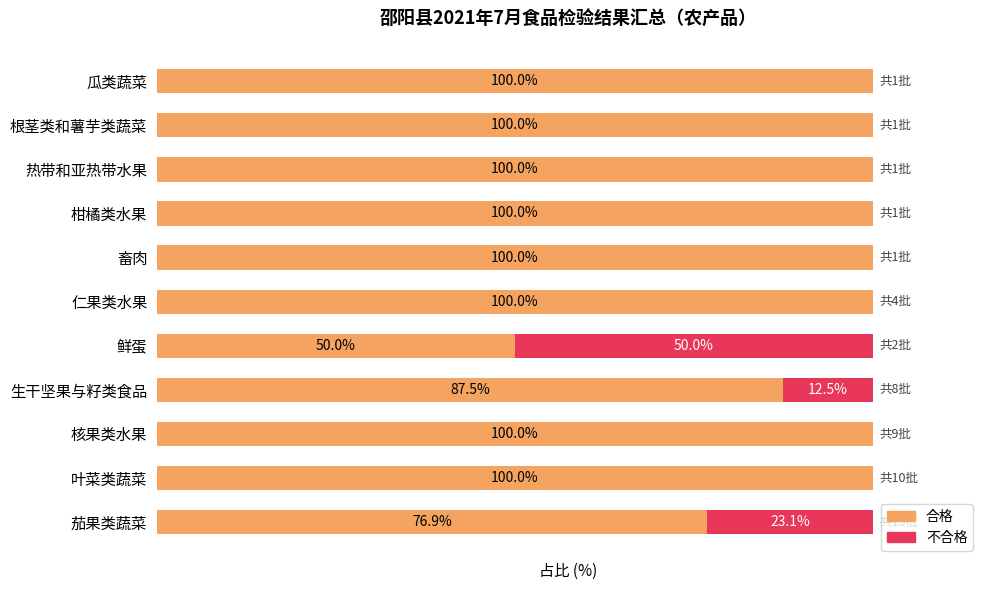

What are all the series names shown in the legend?

合格, 不合格